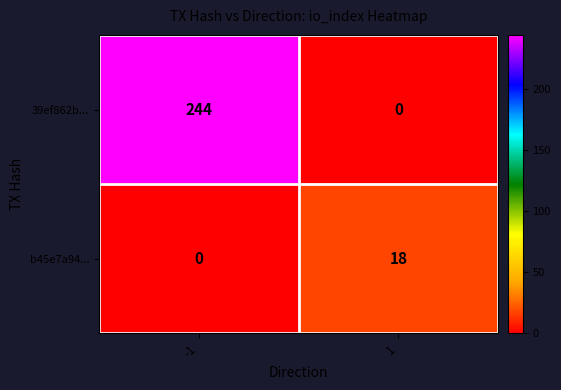

What is the spread (max minus min) of values at 1?

18